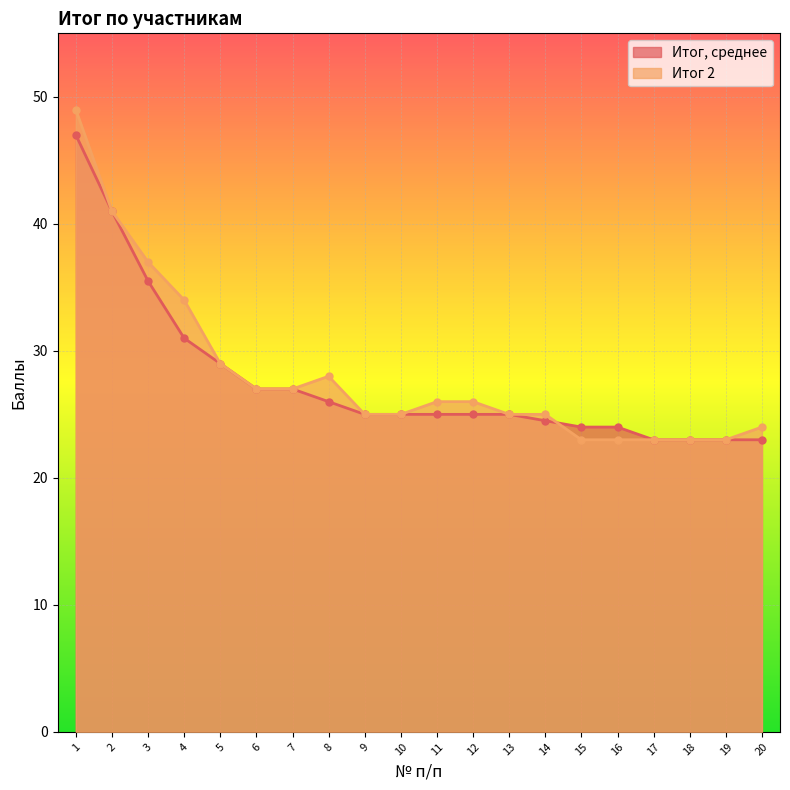

Where is Итог 2 nearest to the value 36?

3